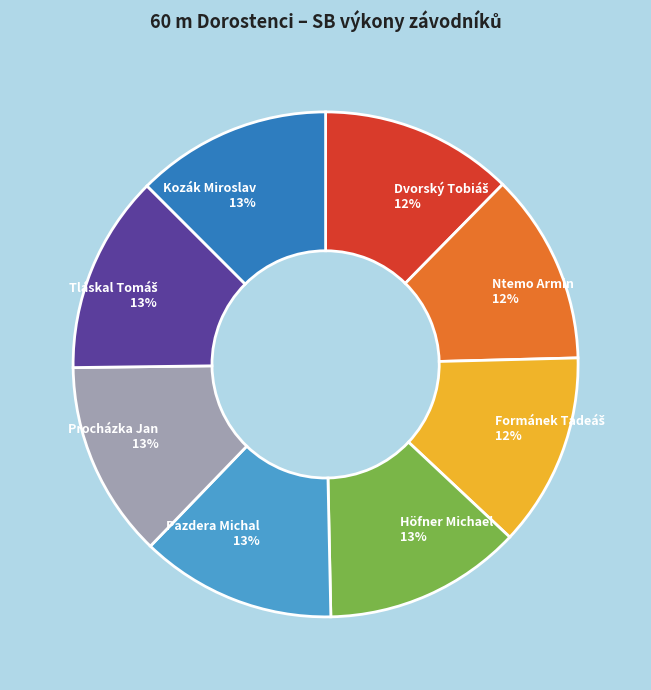

Approximately how many times larger is the value at Kozák Miroslav 13% compared to Procházka Jan 13%?

1.0